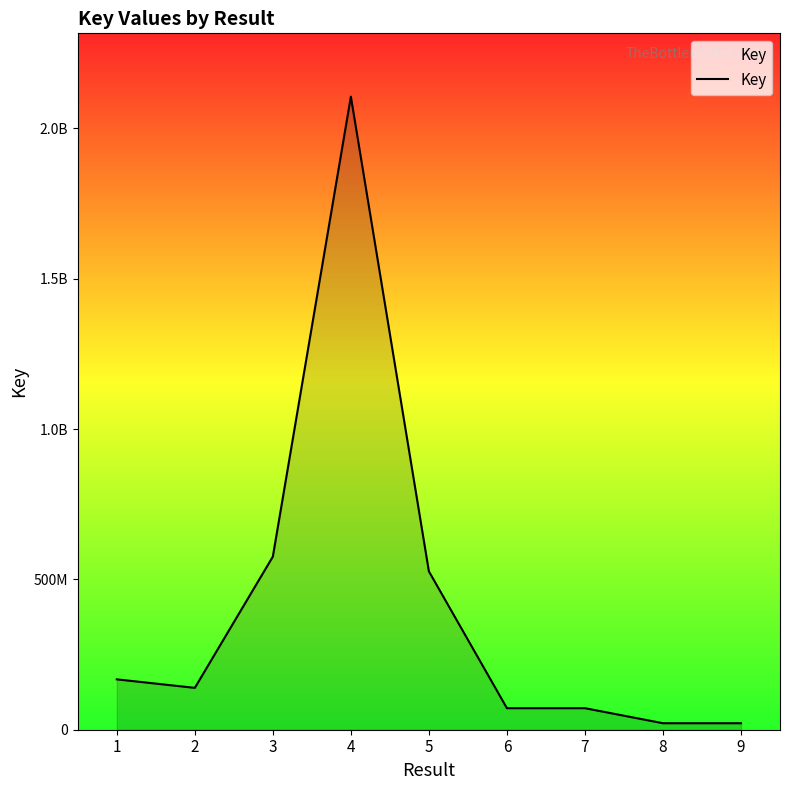

Does the chart display data point markers on the line(s)?

No